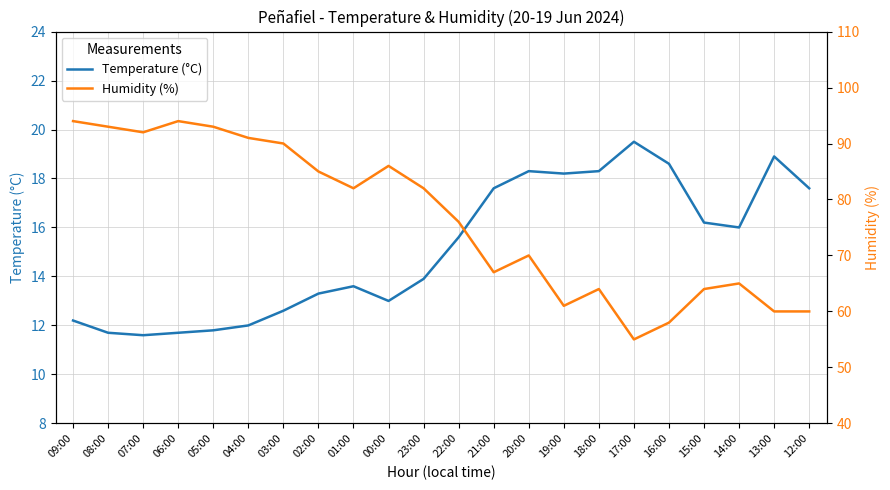

Reading left to right, extract all data points from this chart.

Temperature (°C): 09:00=12.2	08:00=11.7	07:00=11.6	06:00=11.7	05:00=11.8	04:00=12.0	03:00=12.6	02:00=13.3	01:00=13.6	00:00=13.0	23:00=13.9	22:00=15.6	21:00=17.6	20:00=18.3	19:00=18.2	18:00=18.3	17:00=19.5	16:00=18.6	15:00=16.2	14:00=16.0	13:00=18.9	12:00=17.6
Humidity (%): 09:00=94.0	08:00=93.0	07:00=92.0	06:00=94.0	05:00=93.0	04:00=91.0	03:00=90.0	02:00=85.0	01:00=82.0	00:00=86.0	23:00=82.0	22:00=76.0	21:00=67.0	20:00=70.0	19:00=61.0	18:00=64.0	17:00=55.0	16:00=58.0	15:00=64.0	14:00=65.0	13:00=60.0	12:00=60.0